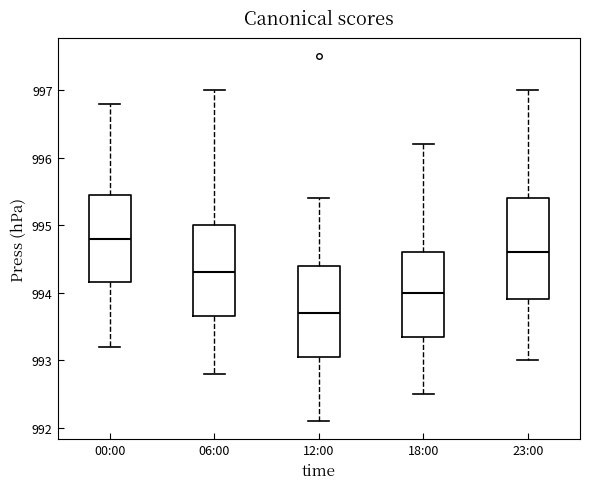

Which box's median line is the highest?

00:00